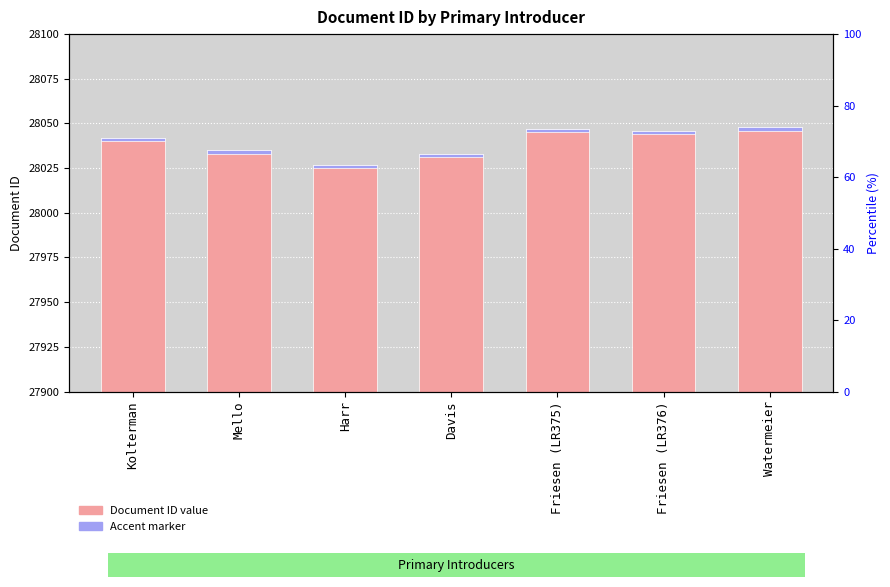

What is the value of the 4th bar from the left?

28033